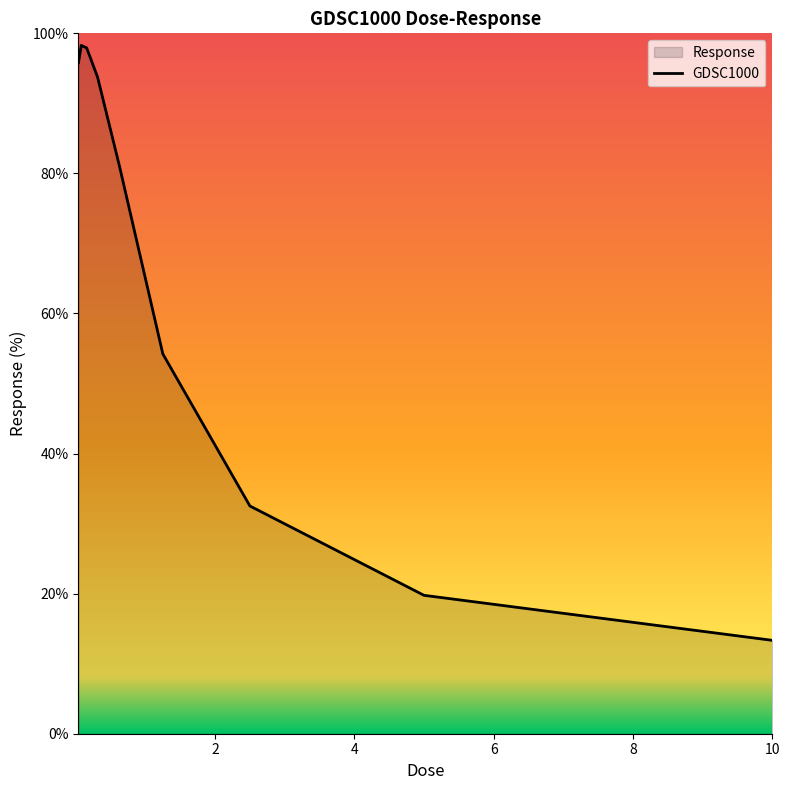

Rank the categories by value from lowest to highest.

10.0, 5.0, 2.5, 1.25, 0.625, 0.3125, 0.0390625, 0.15625, 0.078125